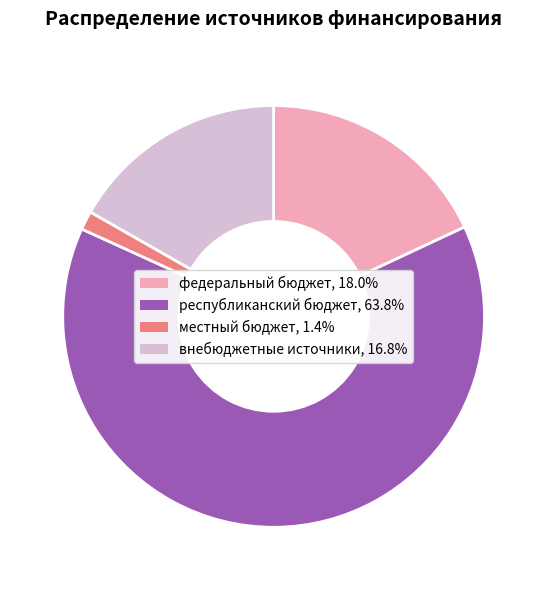

Is the sum of республиканский бюджет and местный бюджет greater than half?

Yes